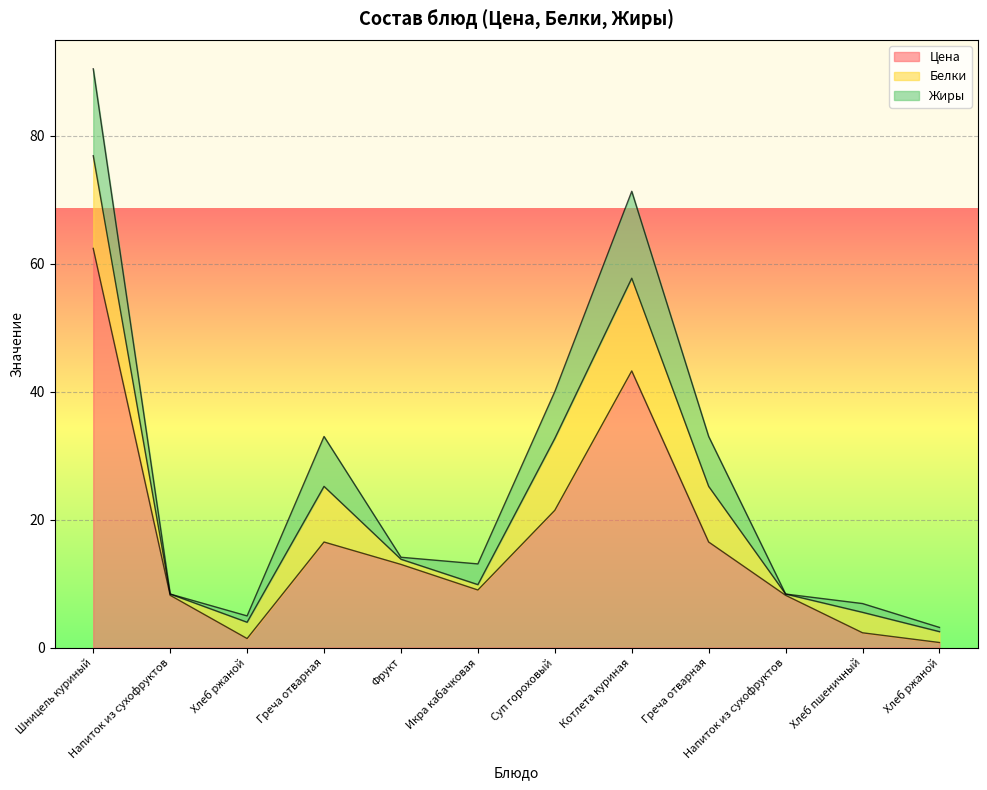

Where is the first local minimum for Белки?

Напиток из сухофруктов